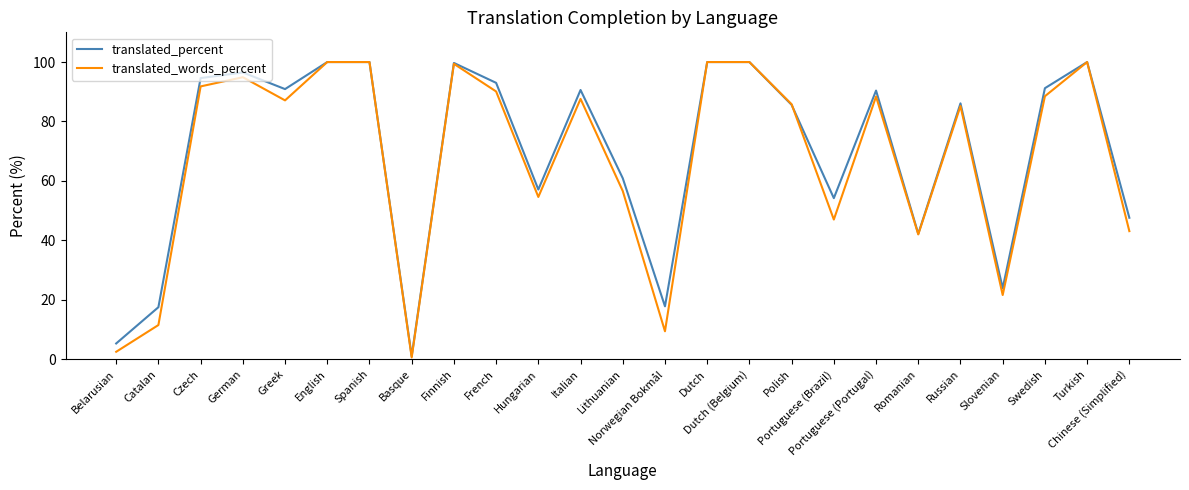

What is the maximum value shown in the chart?

100.0